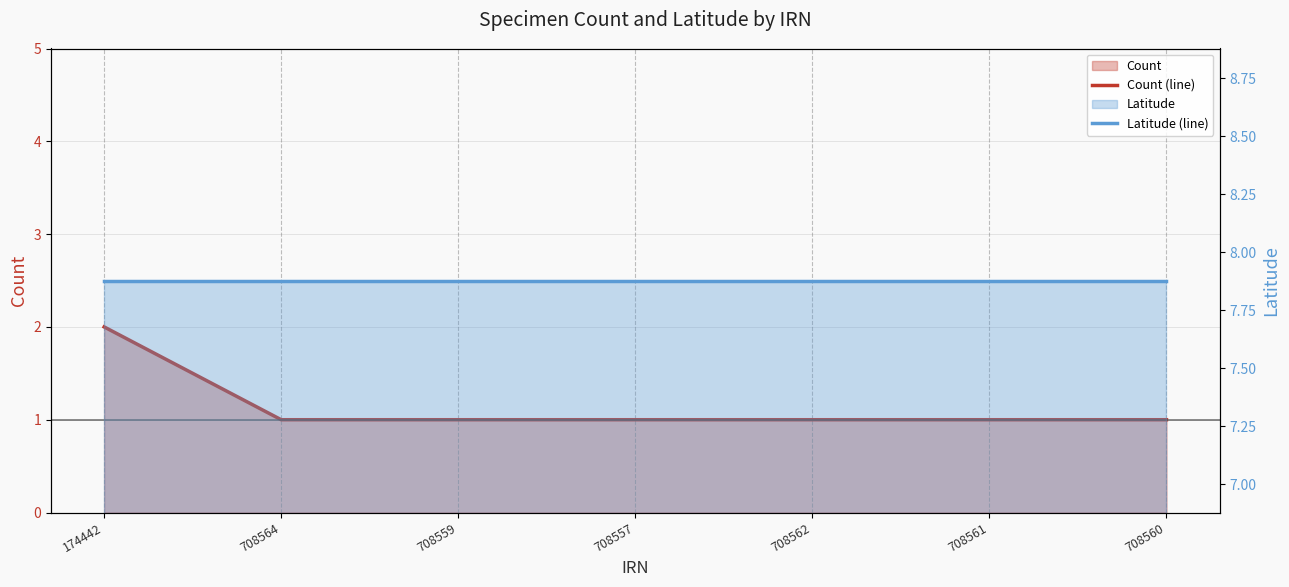

How many lines are shown in the chart?

2